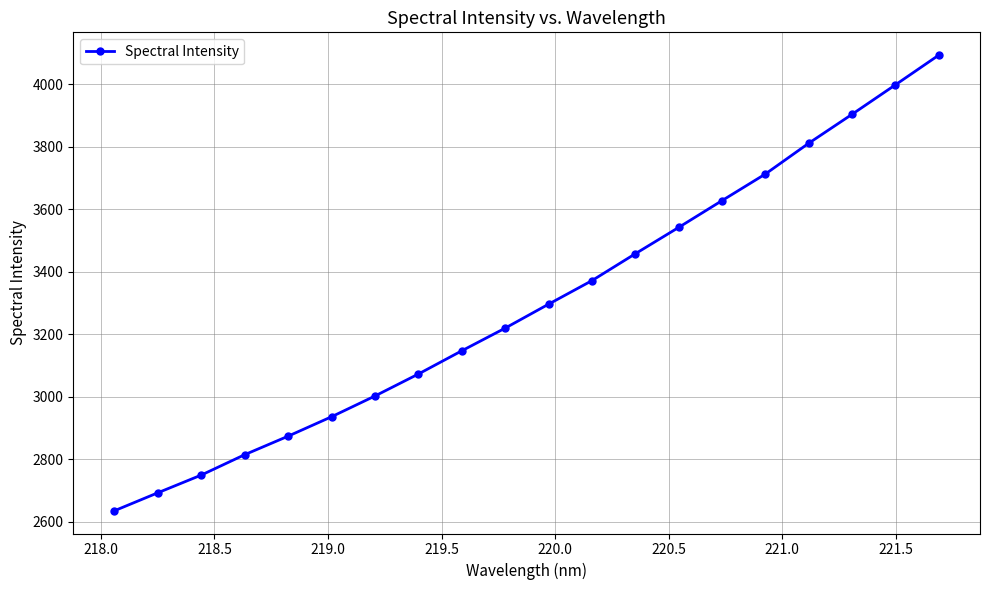

How many distinct data groups are displayed?

1